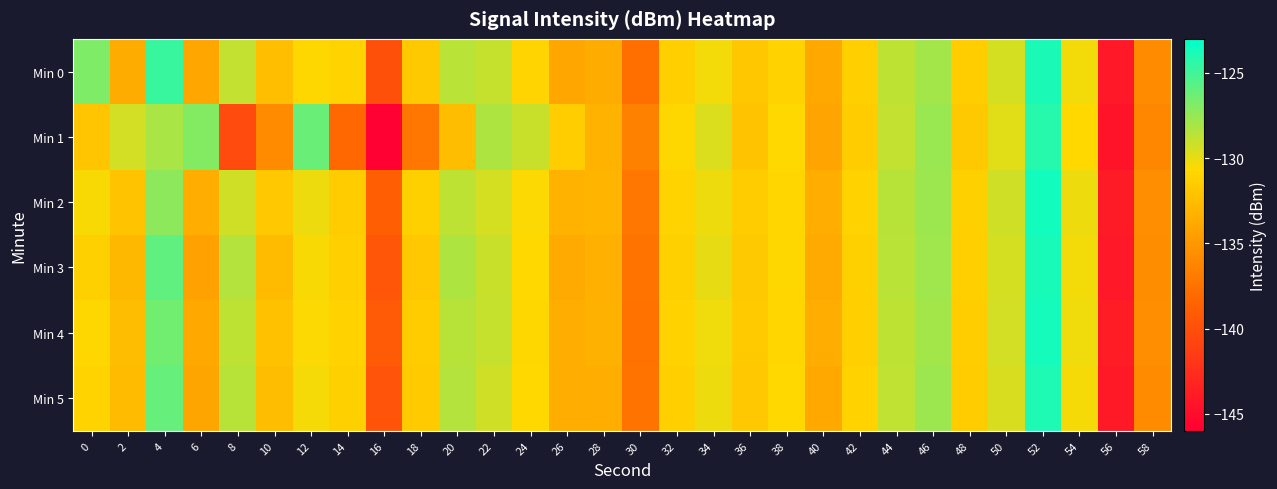

Reading left to right, transcribe all the data shown in this chart.

Min 0: 0=-126.8	2=-133.7	4=-124.8	6=-134.0	8=-128.9	10=-132.4	12=-130.8	14=-131.1	16=-140.0	18=-131.7	20=-128.6	22=-129.0	24=-130.9	26=-134.0	28=-133.6	30=-137.7	32=-131.3	34=-130.3	36=-131.8	38=-131.1	40=-133.8	42=-131.3	44=-128.7	46=-127.9	48=-131.4	50=-129.4	52=-123.9	54=-130.4	56=-144.1	58=-135.8
Min 1: 0=-132.0	2=-129.3	4=-128.1	6=-127.0	8=-140.3	10=-135.8	12=-126.2	14=-138.2	16=-145.8	18=-137.2	20=-132.5	22=-128.3	24=-129.1	26=-131.4	28=-133.2	30=-136.5	32=-130.8	34=-129.6	36=-132.1	38=-130.7	40=-134.2	42=-131.5	44=-128.9	46=-127.6	48=-131.7	50=-129.8	52=-124.2	54=-130.7	56=-144.5	58=-136.1
Min 2: 0=-130.5	2=-132.1	4=-127.3	6=-133.5	8=-129.2	10=-131.8	12=-130.1	14=-131.5	16=-138.9	18=-131.2	20=-128.7	22=-129.4	24=-130.6	26=-133.2	28=-133.1	30=-137.2	32=-131.0	34=-130.1	36=-131.5	38=-130.9	40=-133.5	42=-131.1	44=-128.5	46=-127.7	48=-131.2	50=-129.2	52=-123.6	54=-130.1	56=-143.9	58=-135.5
Min 3: 0=-131.2	2=-132.8	4=-125.9	6=-134.4	8=-128.4	10=-132.7	12=-130.5	14=-131.3	16=-139.5	18=-131.8	20=-128.3	22=-129.1	24=-130.7	26=-133.7	28=-133.4	30=-137.4	32=-131.2	34=-130.0	36=-131.7	38=-130.8	40=-133.7	42=-131.2	44=-128.6	46=-127.8	48=-131.3	50=-129.4	52=-123.8	54=-130.3	56=-144.2	58=-135.7
Min 4: 0=-130.8	2=-132.5	4=-126.5	6=-133.8	8=-128.7	10=-132.2	12=-130.6	14=-131.1	16=-139.2	18=-131.5	20=-128.5	22=-129.0	24=-130.8	26=-133.5	28=-133.3	30=-137.5	32=-131.1	34=-130.2	36=-131.6	38=-130.9	40=-133.6	42=-131.3	44=-128.7	46=-127.9	48=-131.4	50=-129.3	52=-123.7	54=-130.2	56=-143.8	58=-135.6
Min 5: 0=-131.0	2=-132.7	4=-126.1	6=-134.1	8=-128.5	10=-132.5	12=-130.4	14=-131.2	16=-139.7	18=-131.6	20=-128.4	22=-129.2	24=-130.7	26=-133.6	28=-133.5	30=-137.3	32=-131.3	34=-130.1	36=-131.8	38=-130.7	40=-133.8	42=-131.1	44=-128.8	46=-127.7	48=-131.5	50=-129.5	52=-123.9	54=-130.4	56=-144.1	58=-135.8